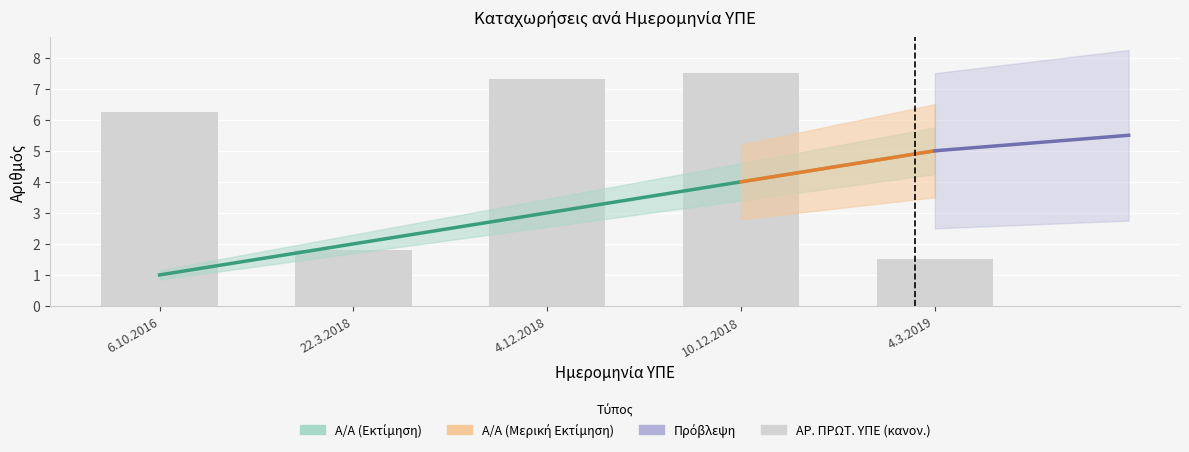

At which label does Α/Α first exceed 3?

10.12.2018